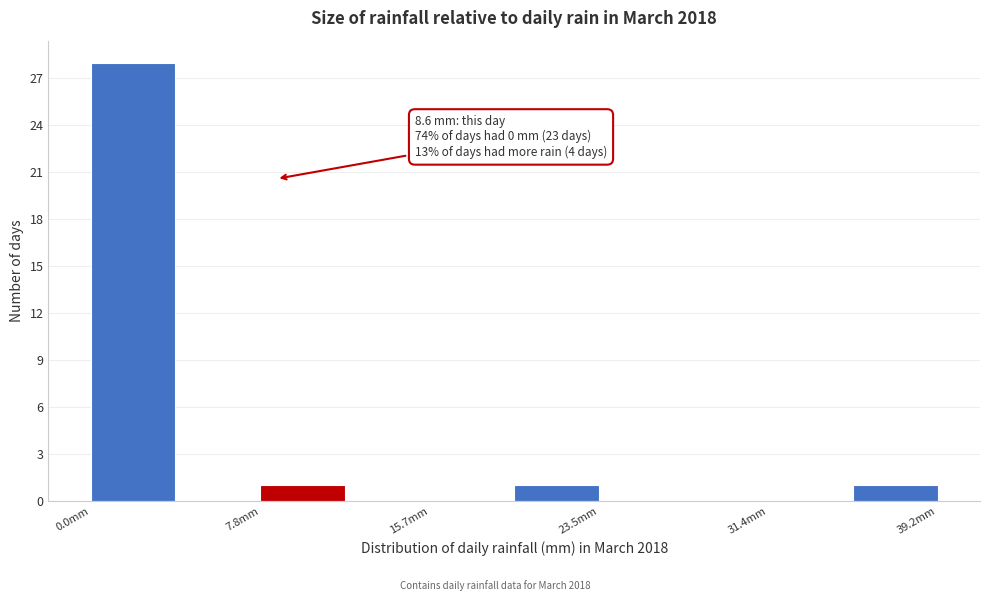

Read against the x-axis, roughly where is the centre of the tallest bar?

2